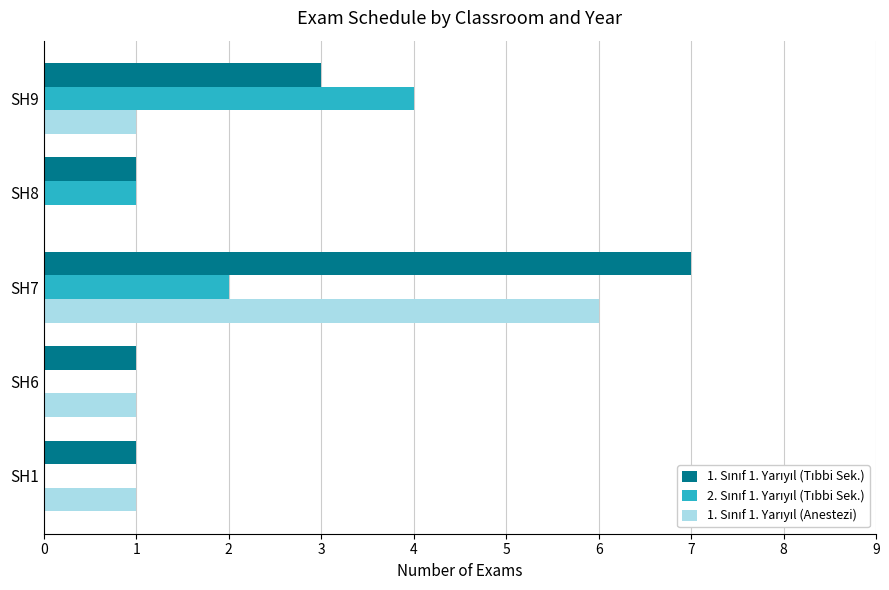

What is the greatest value displayed?

7